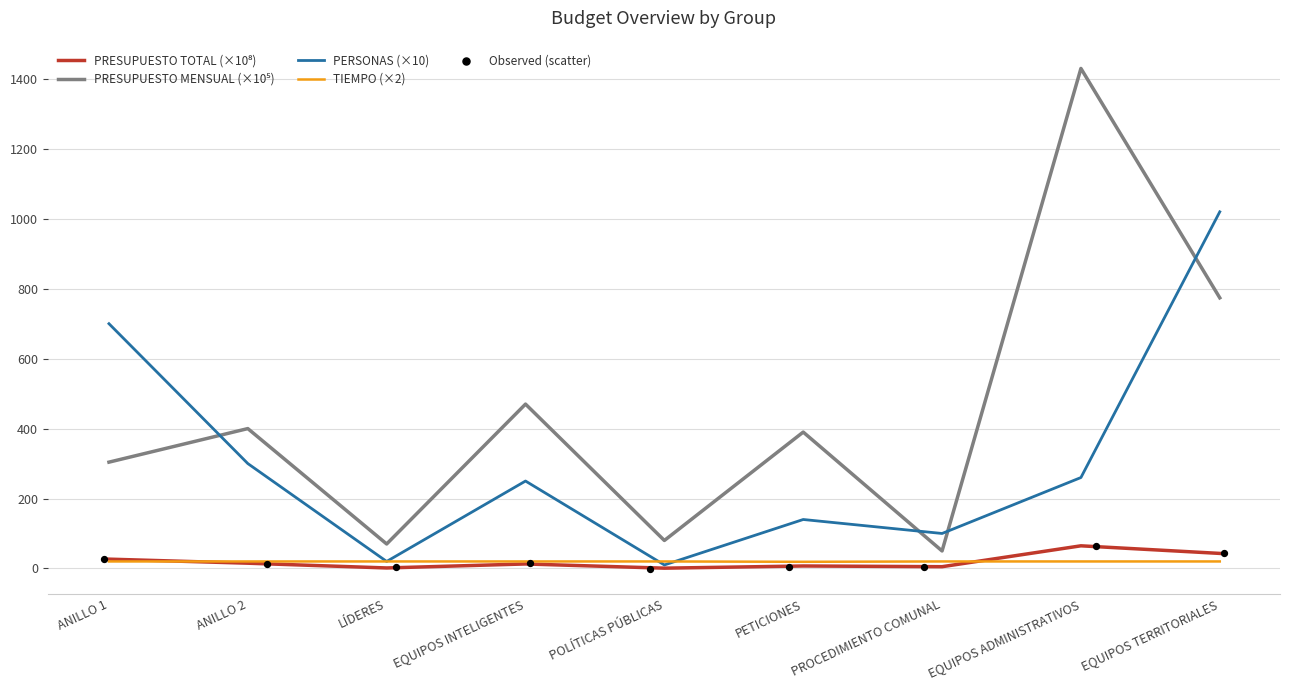

The PERSONAS (×10) series shows 140.0 at PETICIONES. True or false?

True